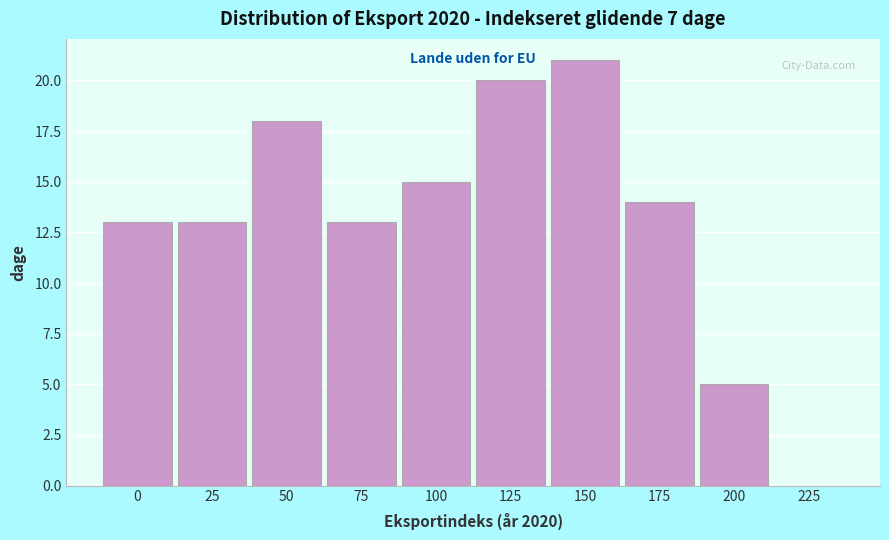

Reading left to right, what are all the values shown in this chart?

0=13	25=13	50=18	75=13	100=15	125=20	150=21	175=14	200=5	225=0